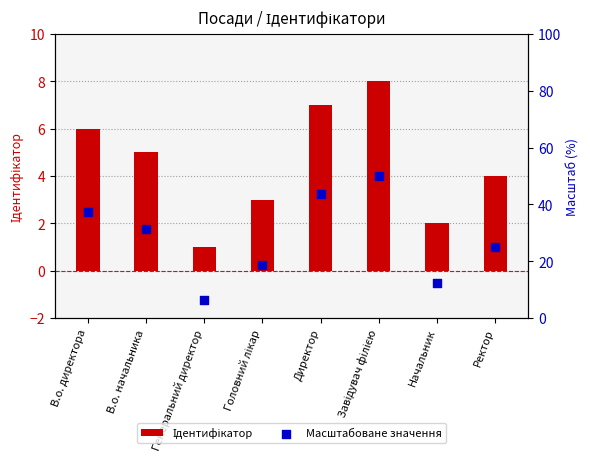

Is the value of Ідентифікатор at Ректор greater than the value of Масштабоване значення at Ректор?

No